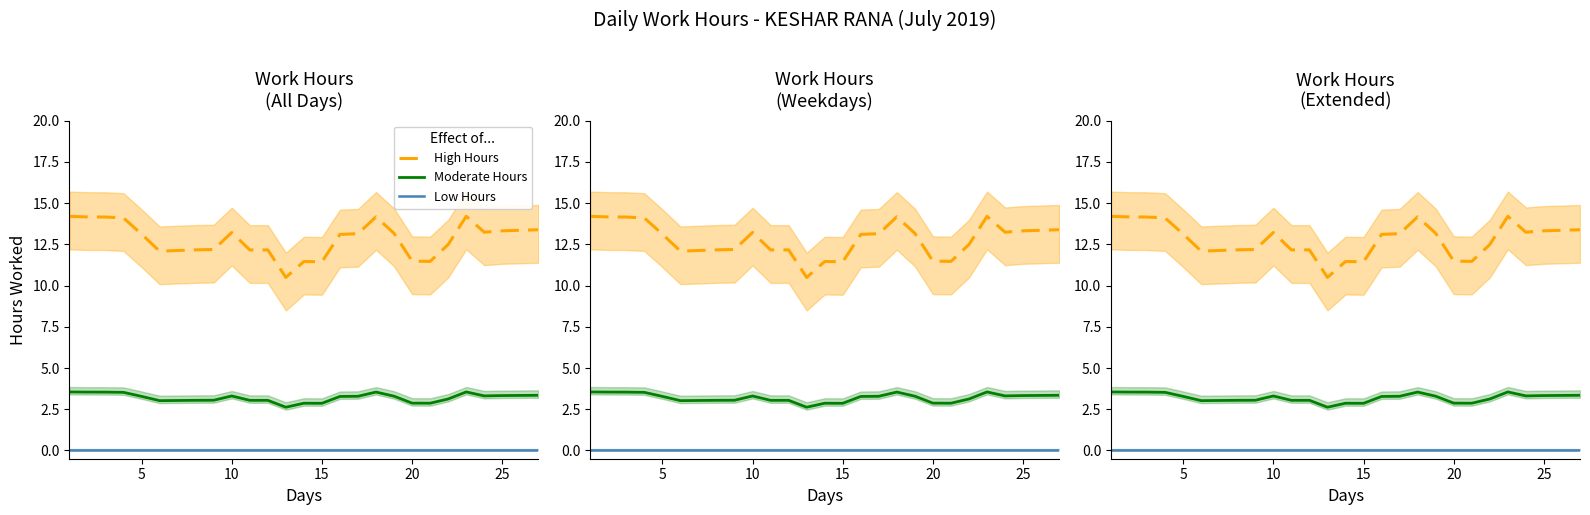

Reading left to right, what are all the values shown in this chart?

High Hours: 14.2	14.2	14.2	14.1	13.1	12.1	12.2	12.2	13.2	12.2	12.2	10.5	11.5	11.4	13.1	13.1	14.2	13.2	11.5	11.5	12.5	14.2	13.2	13.3	13.4
Moderate Hours: 3.5	3.5	3.5	3.5	3.3	3.0	3.0	3.0	3.3	3.0	3.0	2.6	2.9	2.9	3.3	3.3	3.5	3.3	2.9	2.9	3.1	3.6	3.3	3.3	3.3
Low Hours: 0.0	0.0	0.0	0.0	0.0	0.0	0.0	0.0	0.0	0.0	0.0	0.0	0.0	0.0	0.0	0.0	0.0	0.0	0.0	0.0	0.0	0.0	0.0	0.0	0.0